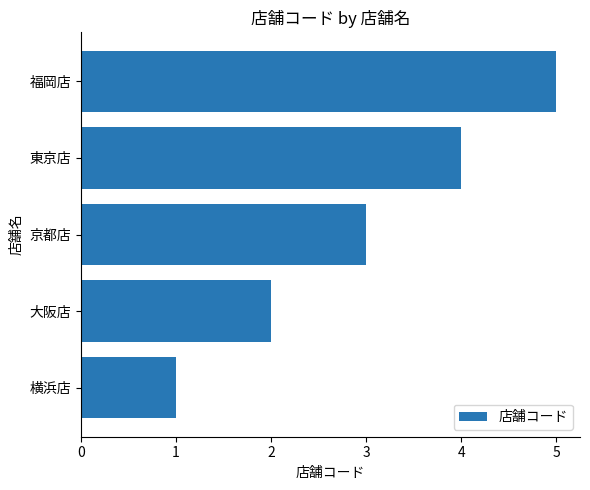

Does the chart contain stacked bars?

No